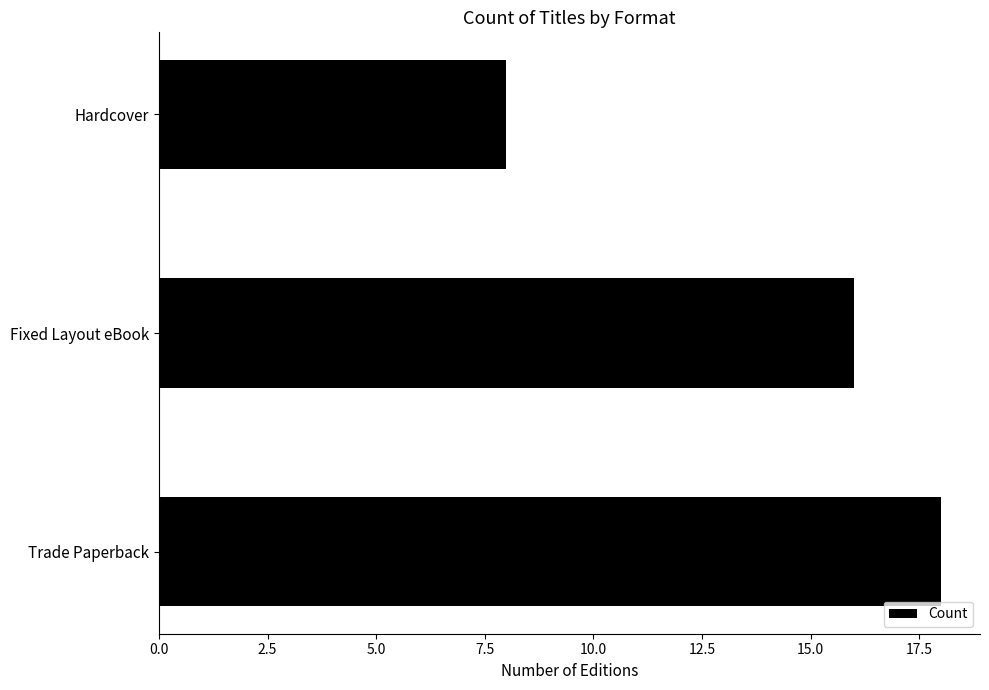

What is the difference between the second highest and minimum values?

8